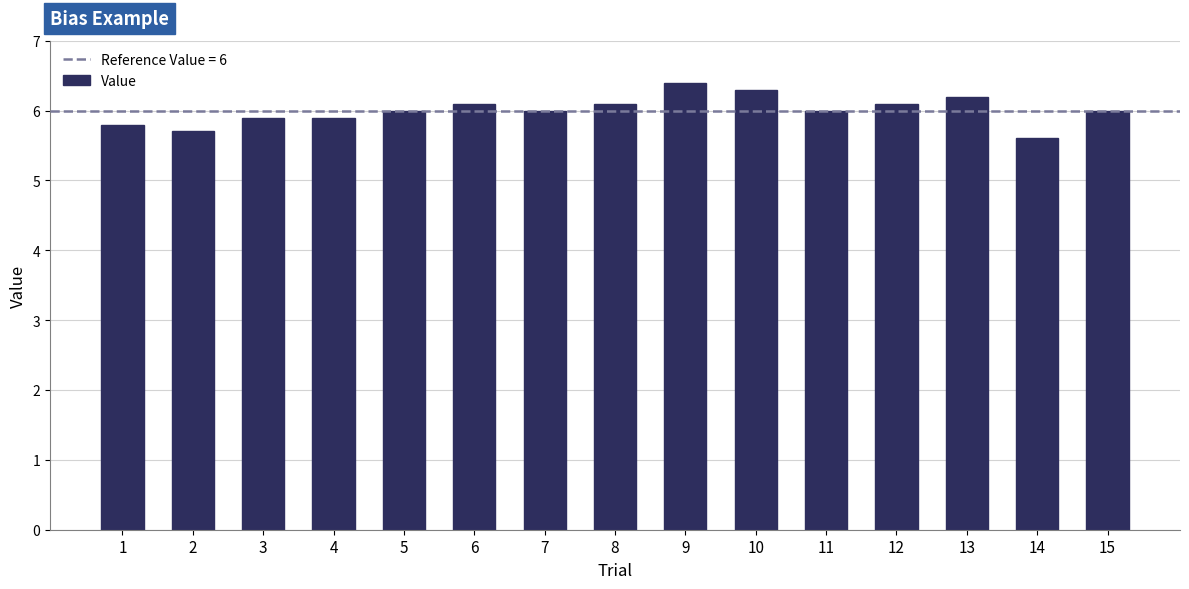

What is the difference between the maximum and minimum values?

0.8